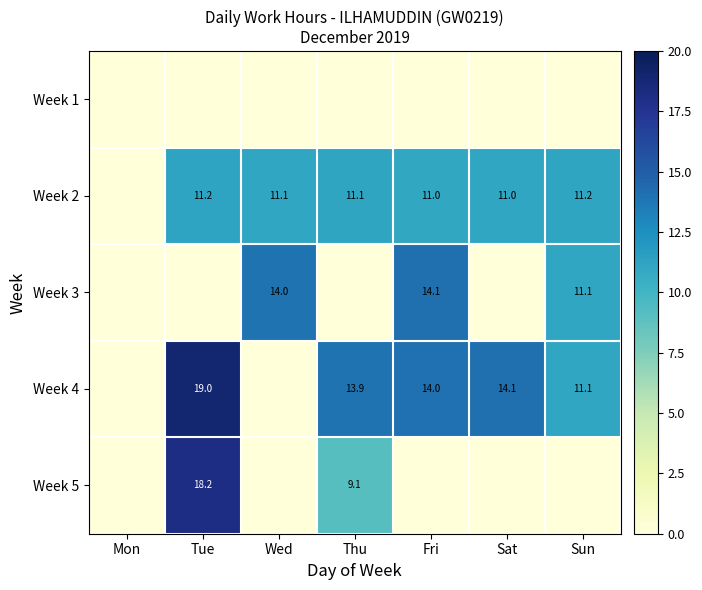

True or false: Week 4 has a value of 13.9 at Thu.

True